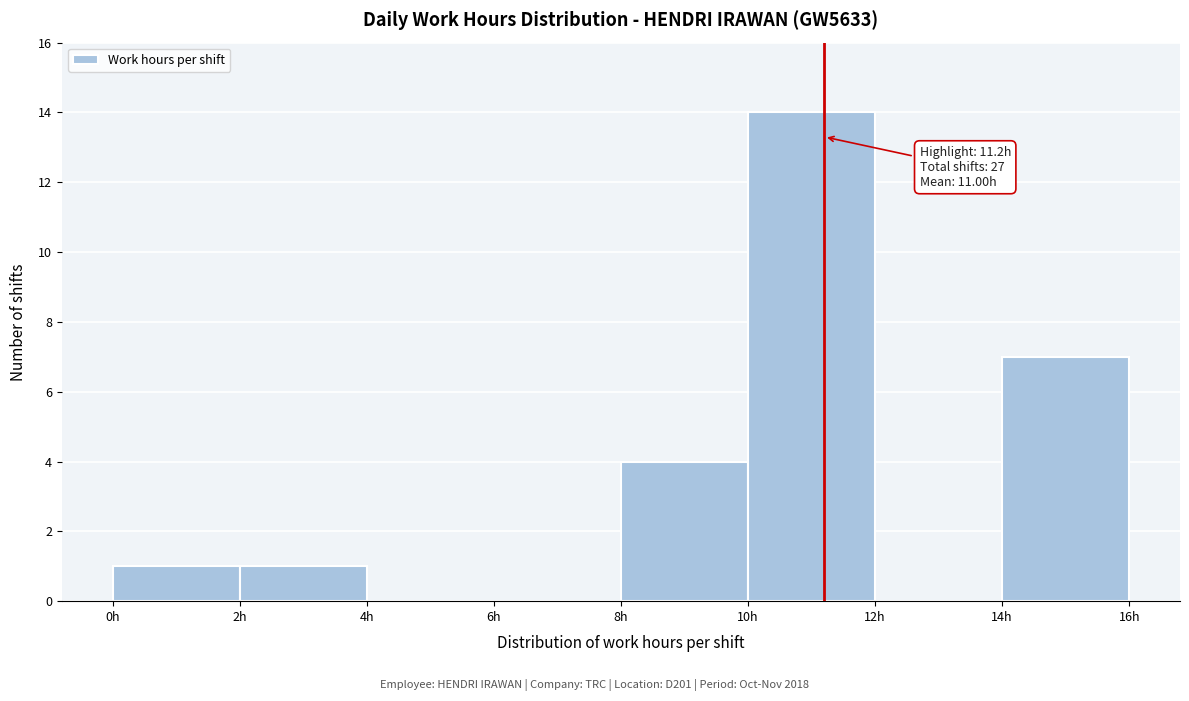

Which range on the x-axis has the tallest bar?

10 to 12